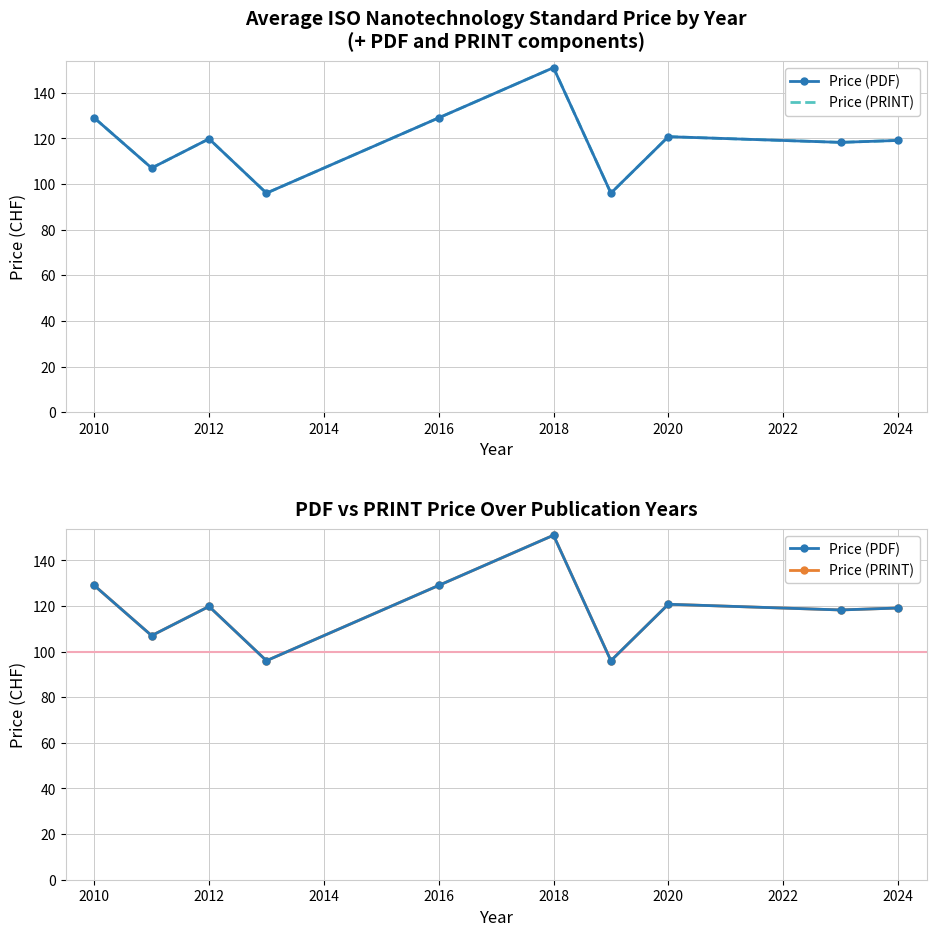

Which series has the largest range (max minus min)?

Price (PDF)